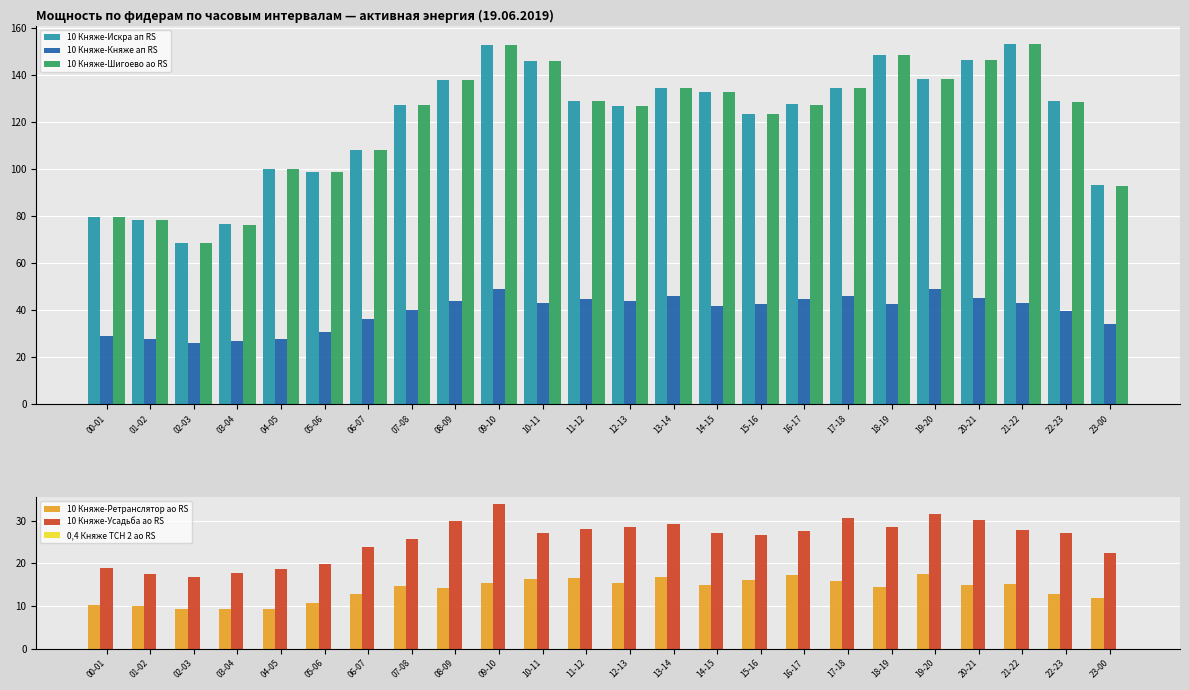

What is the maximum value for 10 Княже-Шигоево ао RS?

153.3